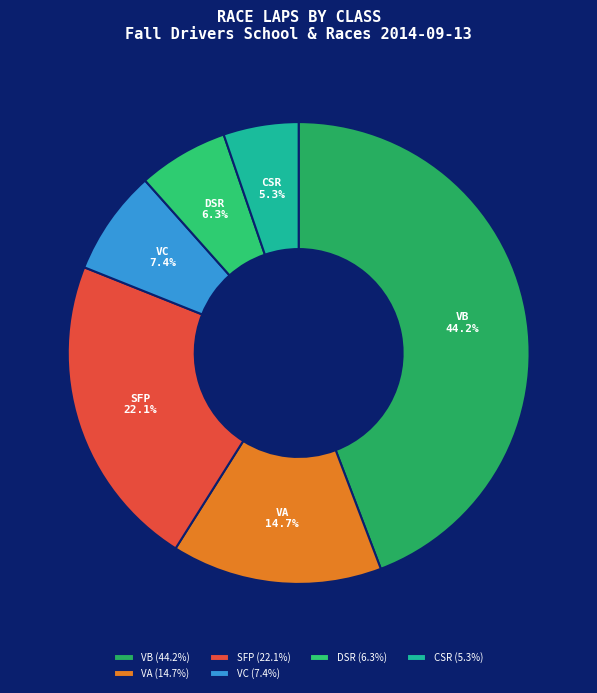

Between VA and VC, which is larger?

VA